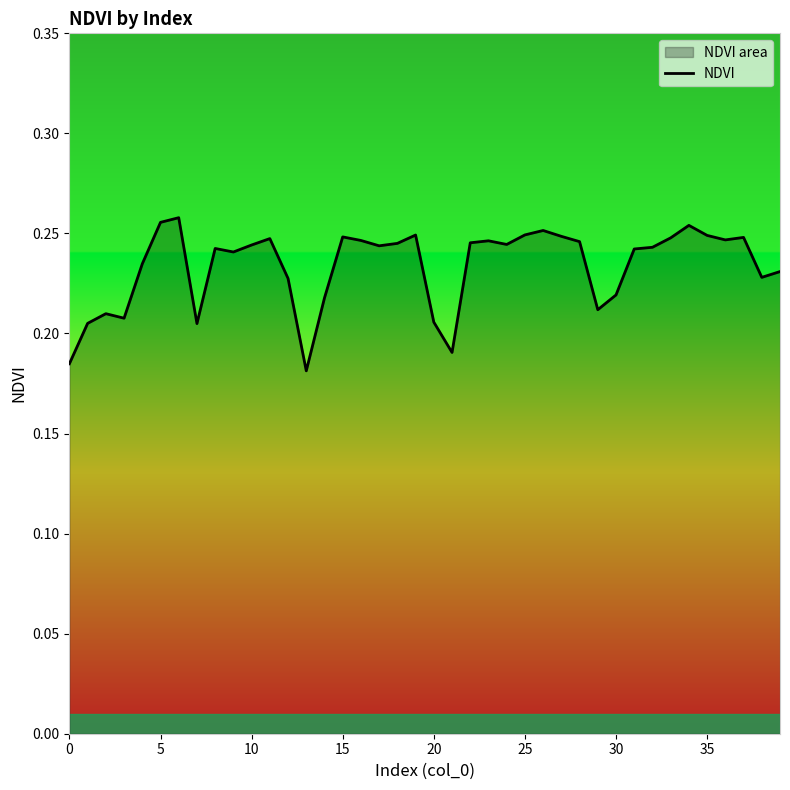

What is the label of the 7th point from the right?

33